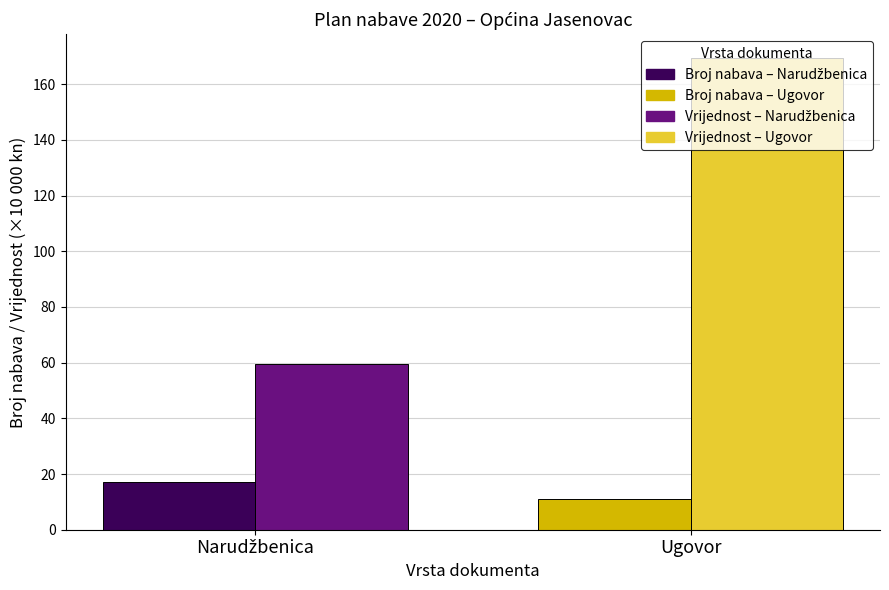

What is the spread (max minus min) of values at Ugovor?

158.5